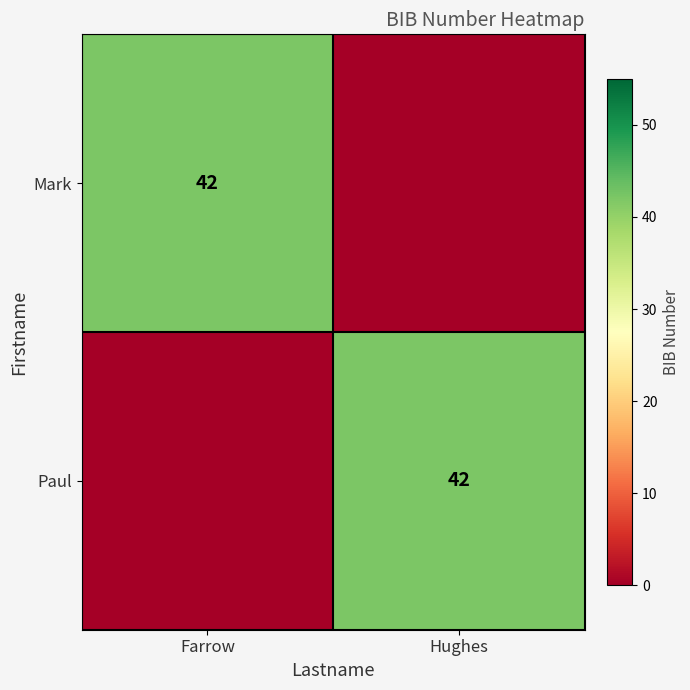

Is it true that Paul equals 42 at Hughes?

True